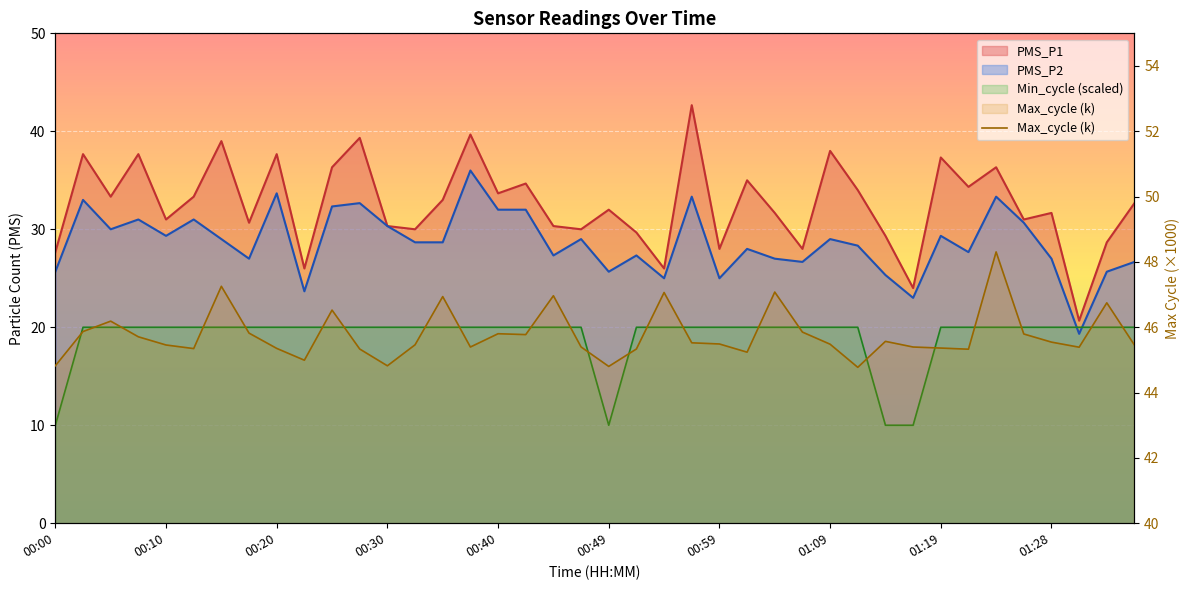

The value at 01:09 is 45.5. True or false?

True